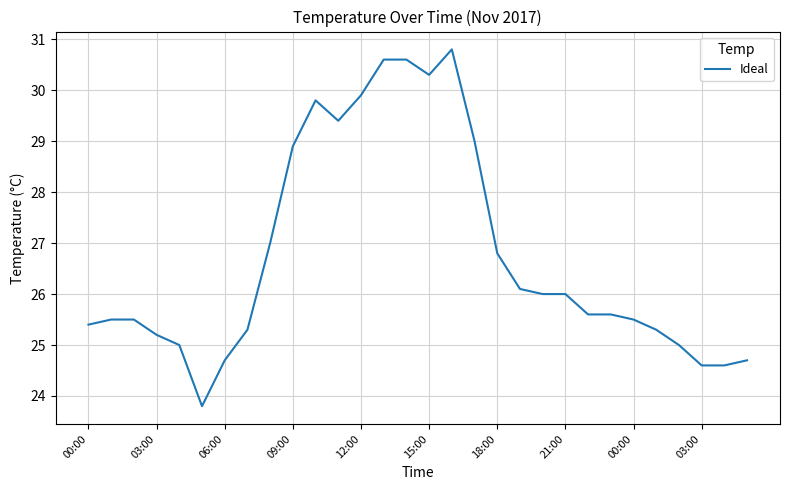

What is the greatest value displayed?

30.8